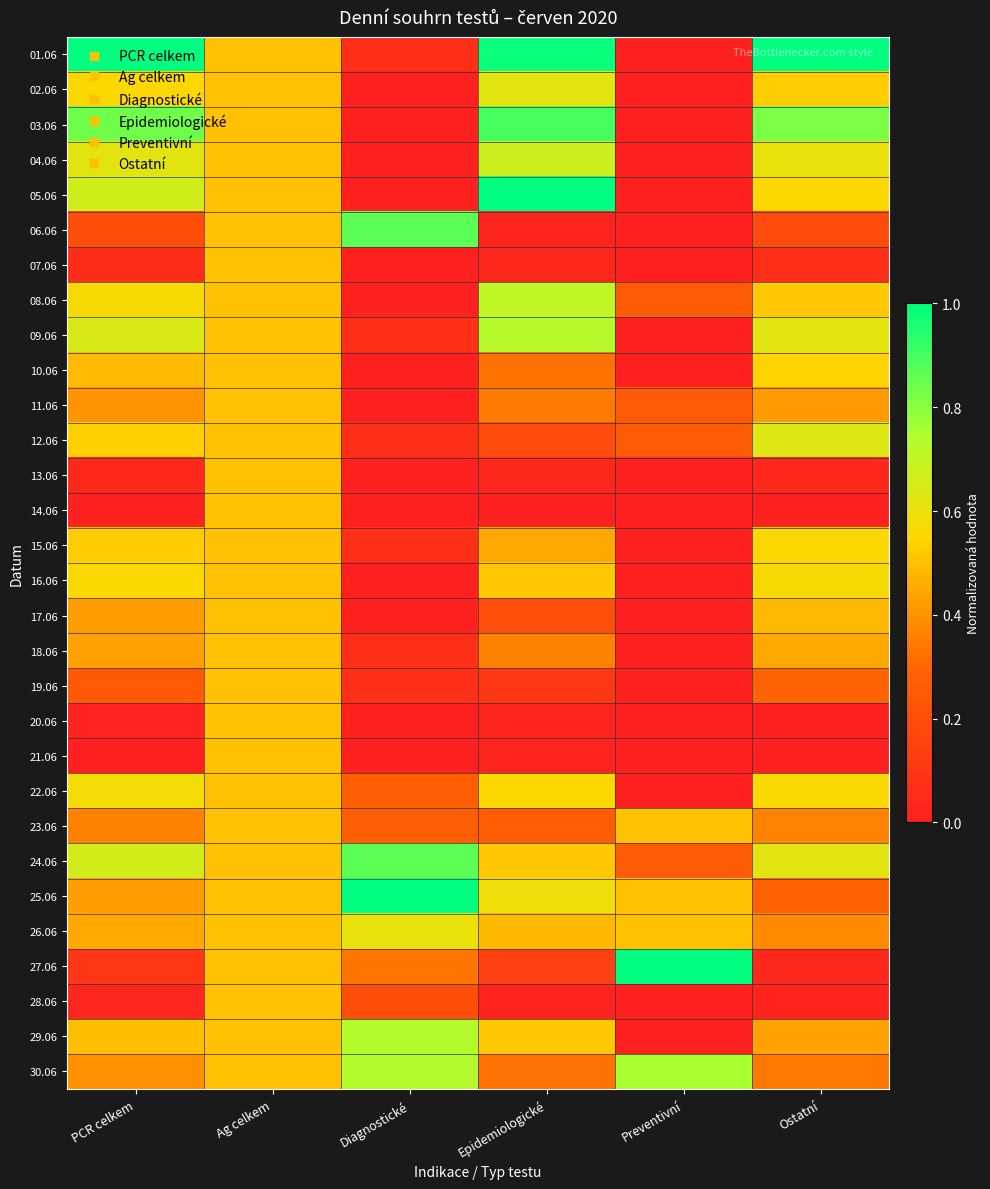

Which label corresponds to the smallest value in the chart?

Preventivní